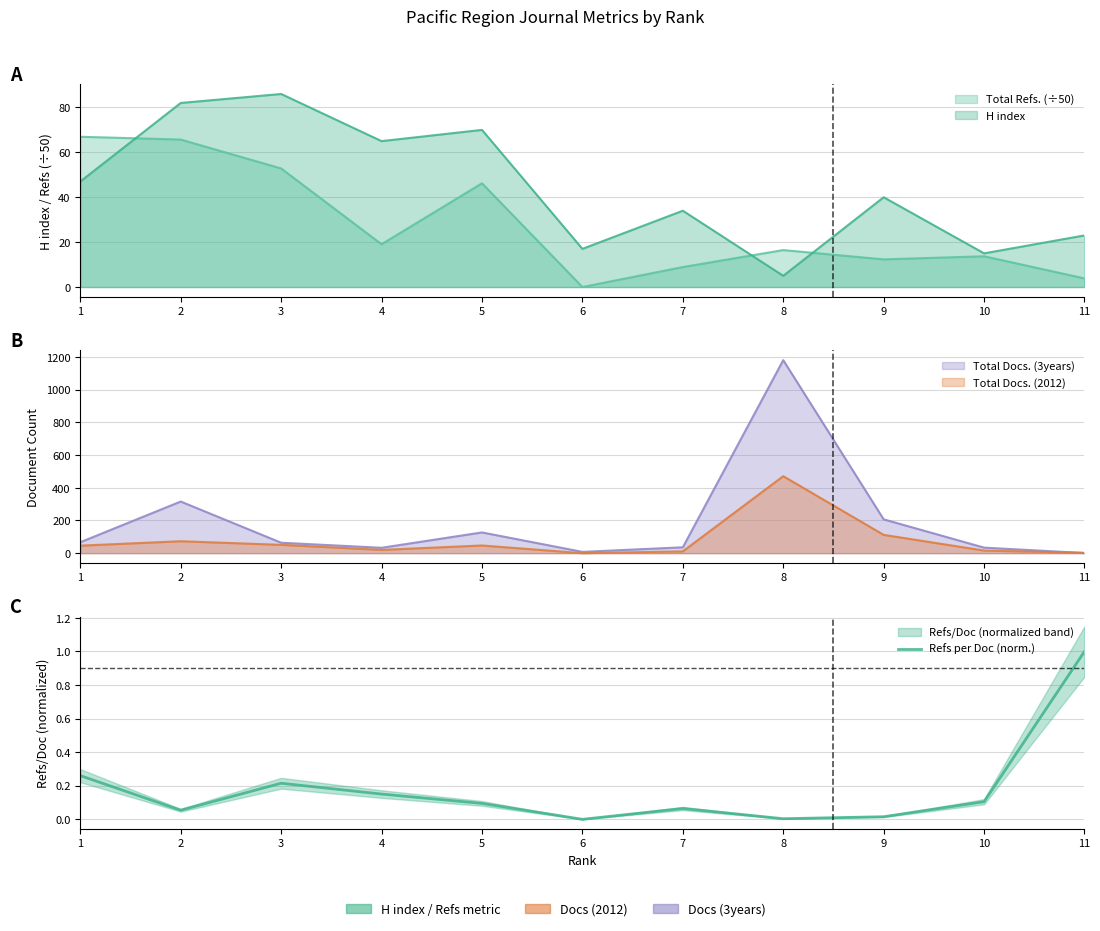

What is the approximate value at 1?

0.3